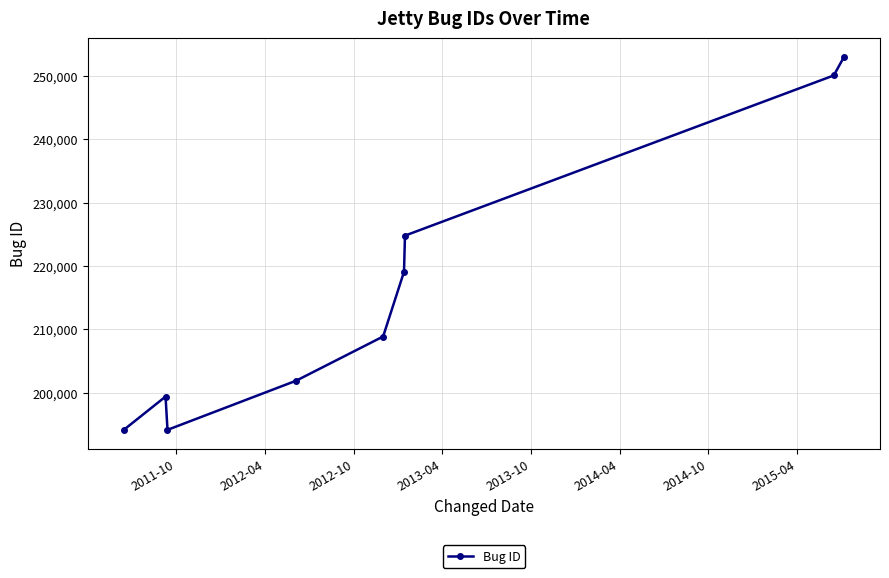

What is the greatest value displayed?

252985